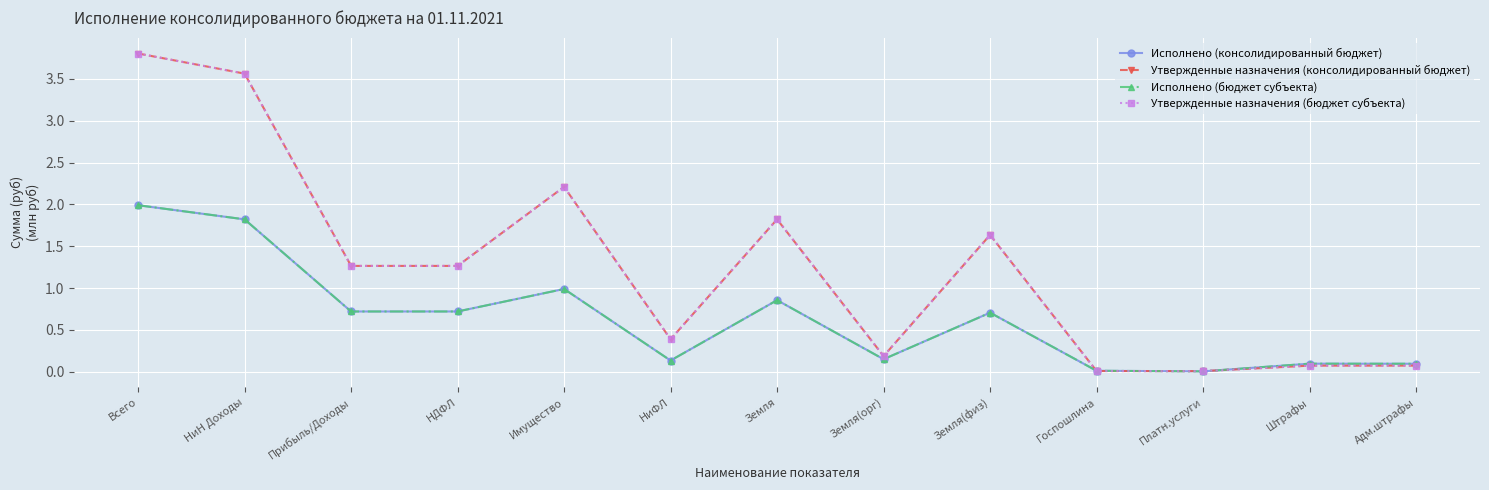

After their last crossing, which series has the higher values: Утвержденные назначения (консолидированный бюджет) or Исполнено (консолидированный бюджет)?

Исполнено (консолидированный бюджет)